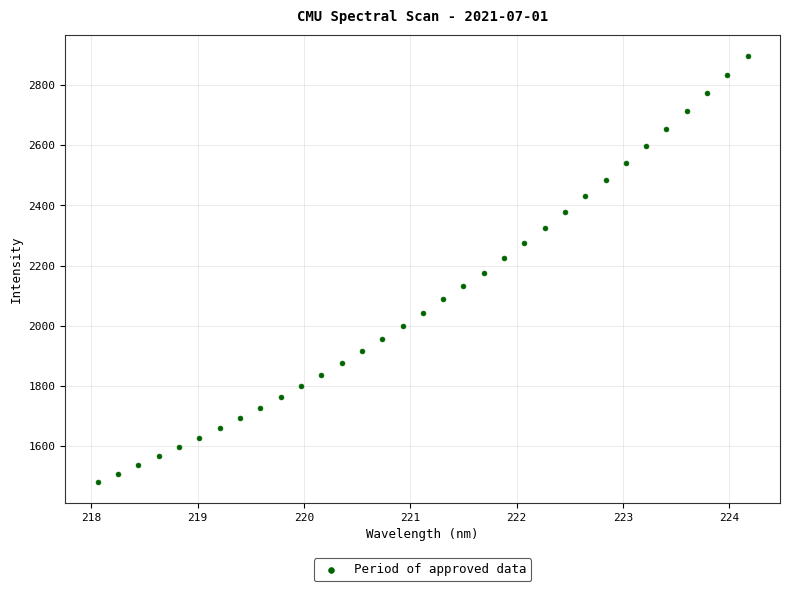

What is the range of Y values (max minus min)?

1413.7